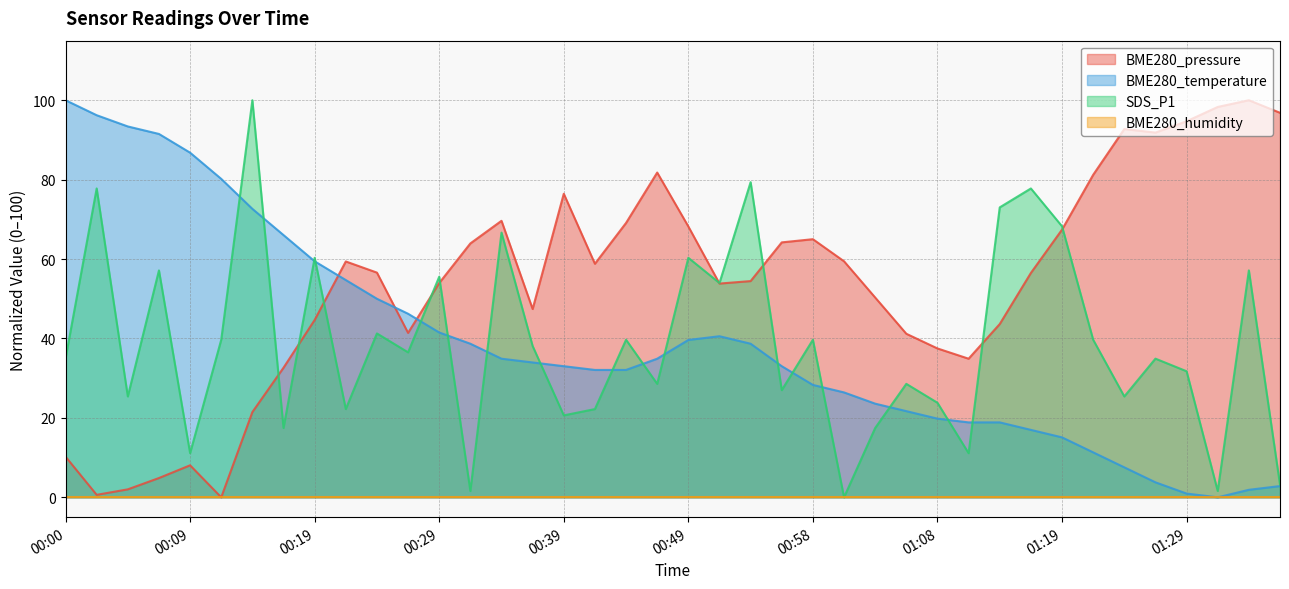

What is the difference between the highest and lowest values at 00:29?

55.6